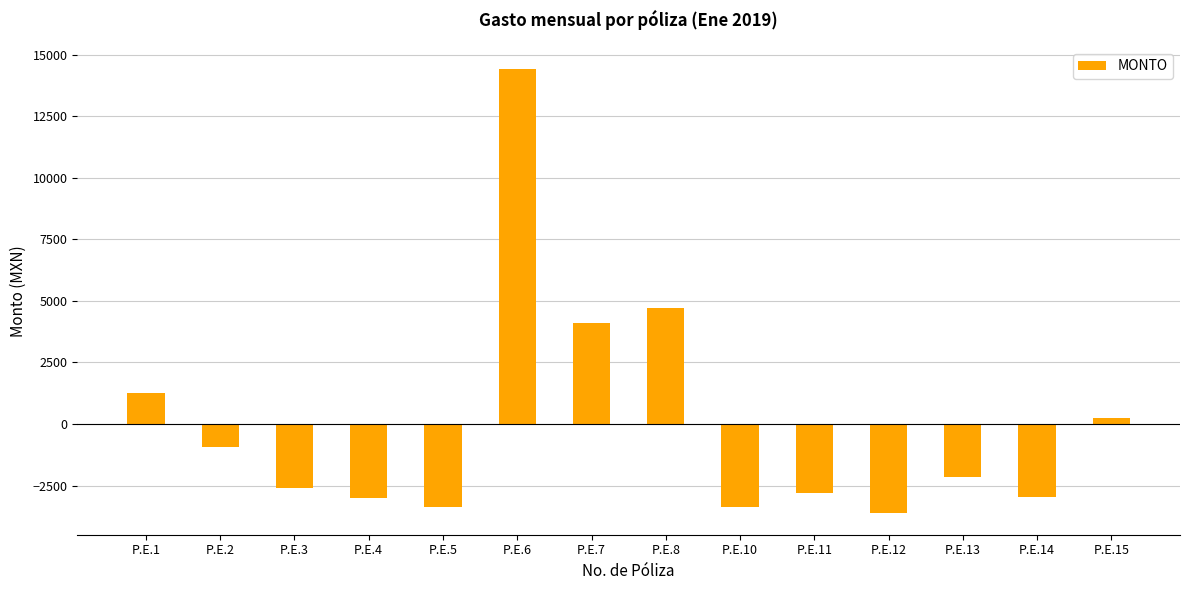

What is the value of the 7th bar from the left?

4113.3